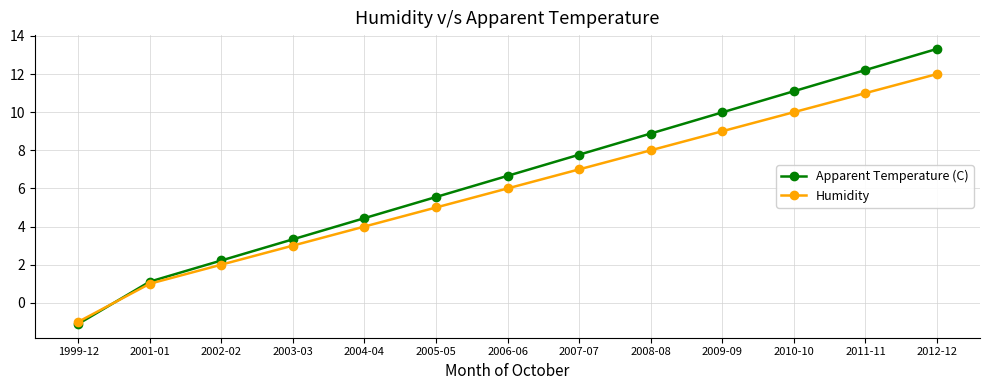

What is the label of the 13th point from the right?

1999-12